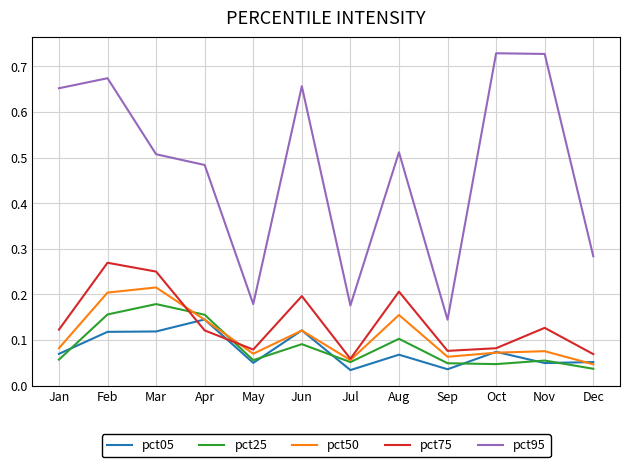

List the series in order of their peak value, lowest first.

pct05, pct25, pct50, pct75, pct95